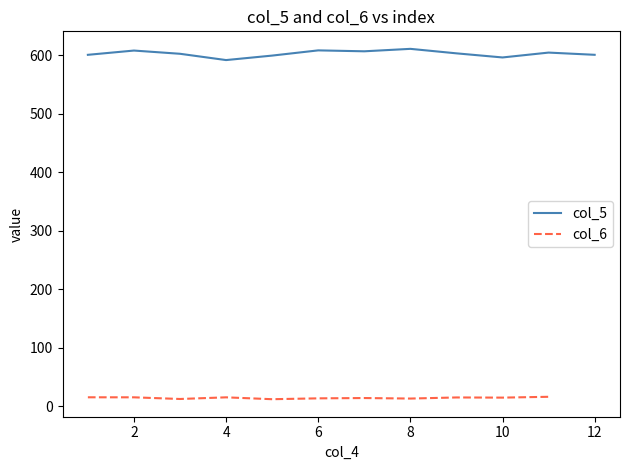

Rank the categories by value from highest to lowest.

8, 6, 2, 7, 11, 9, 3, 12, 1, 5, 10, 4